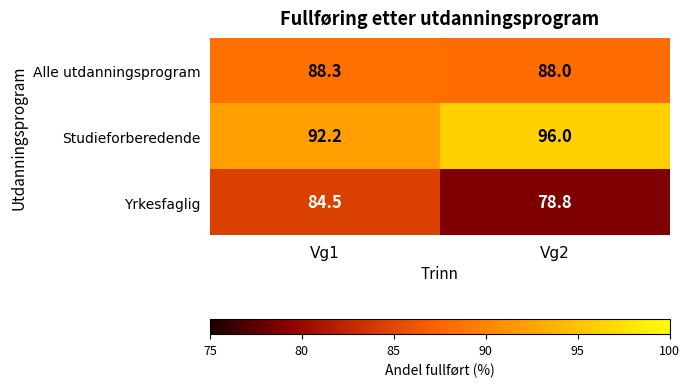

What is the maximum value shown in the chart?

96.0